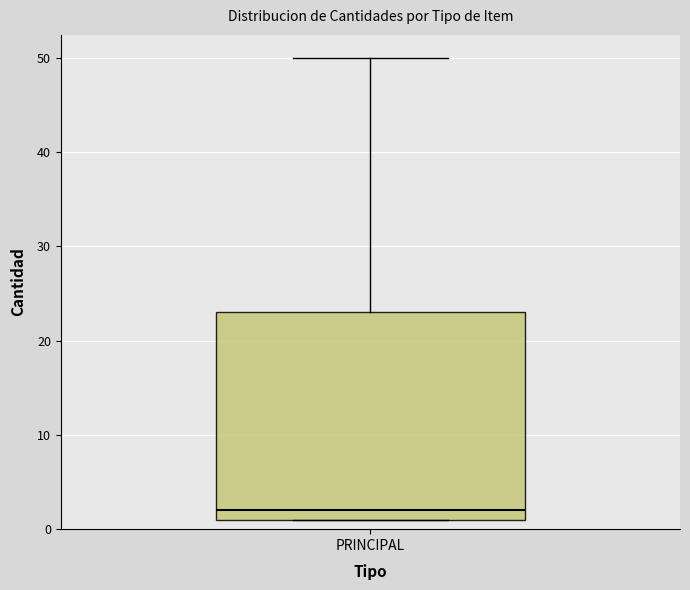

Where is the lower edge of the box for PRINCIPAL on the y-axis? The values are not printed on the chart, so give them approximately, as read against the axis.

1